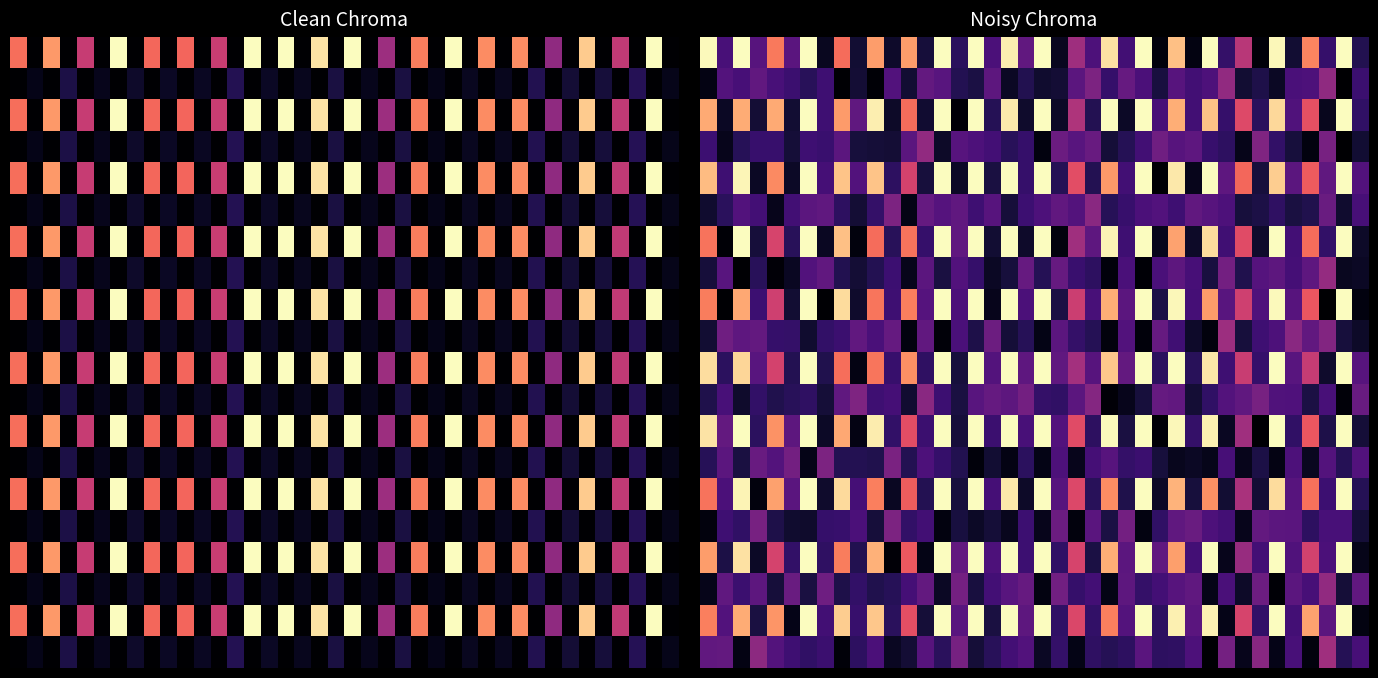

What is the total value across all series at 38?

10.9